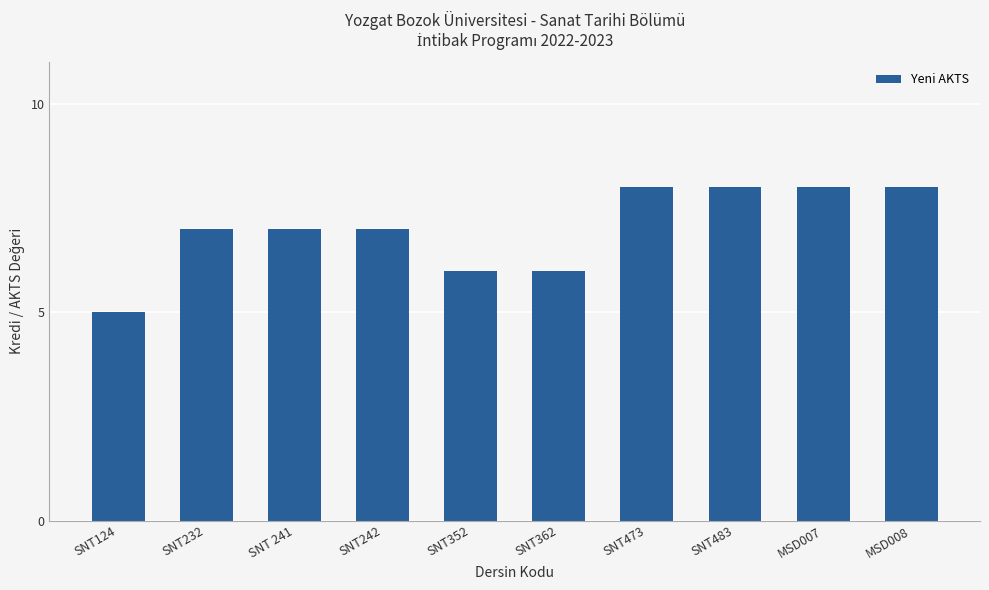

Reading left to right, list all the values displayed in this chart.

SNT124=5	SNT232=7	SNT 241=7	SNT242=7	SNT352=6	SNT362=6	SNT473=8	SNT483=8	MSD007=8	MSD008=8